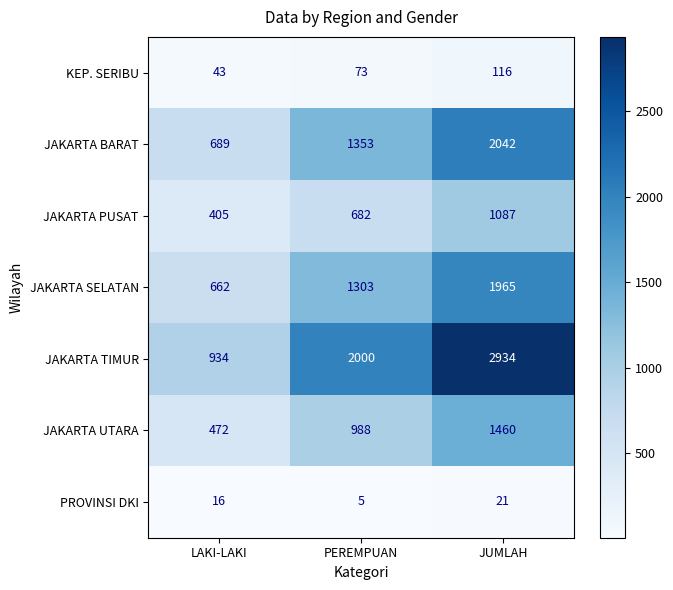

Reading right to left, extract all data points from this chart.

KEP. SERIBU: JUMLAH=116	PEREMPUAN=73	LAKI-LAKI=43
JAKARTA BARAT: JUMLAH=2042	PEREMPUAN=1353	LAKI-LAKI=689
JAKARTA PUSAT: JUMLAH=1087	PEREMPUAN=682	LAKI-LAKI=405
JAKARTA SELATAN: JUMLAH=1965	PEREMPUAN=1303	LAKI-LAKI=662
JAKARTA TIMUR: JUMLAH=2934	PEREMPUAN=2000	LAKI-LAKI=934
JAKARTA UTARA: JUMLAH=1460	PEREMPUAN=988	LAKI-LAKI=472
PROVINSI DKI: JUMLAH=21	PEREMPUAN=5	LAKI-LAKI=16